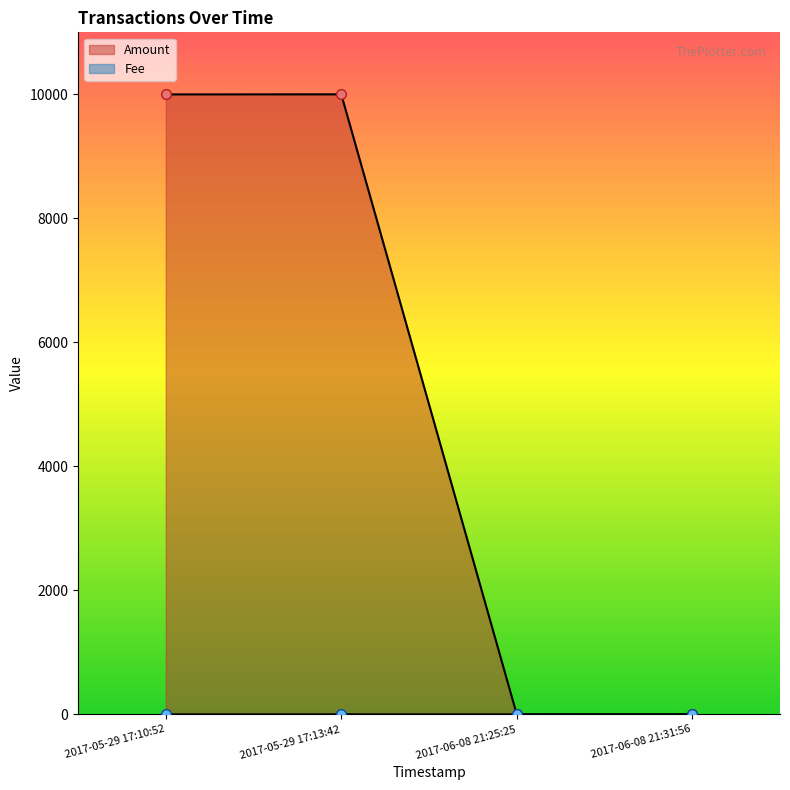

What is the smallest value displayed?

1.0